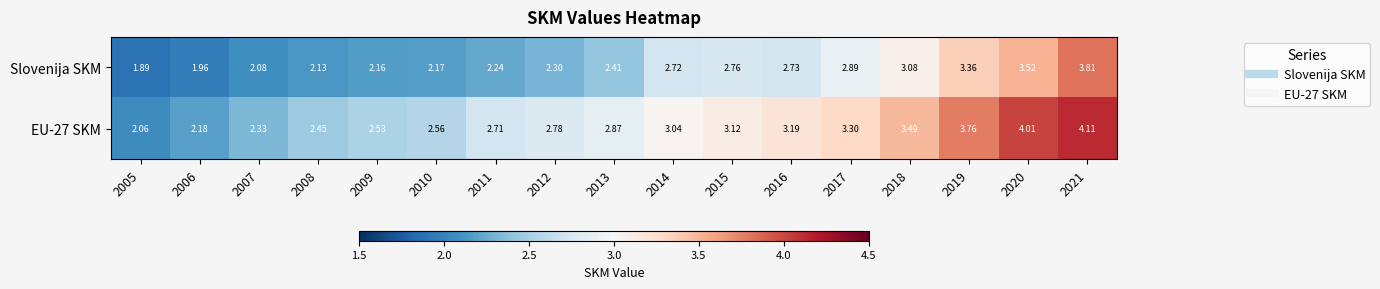

Rank the series by their maximum value, from lowest to highest.

Slovenija SKM, EU-27 SKM